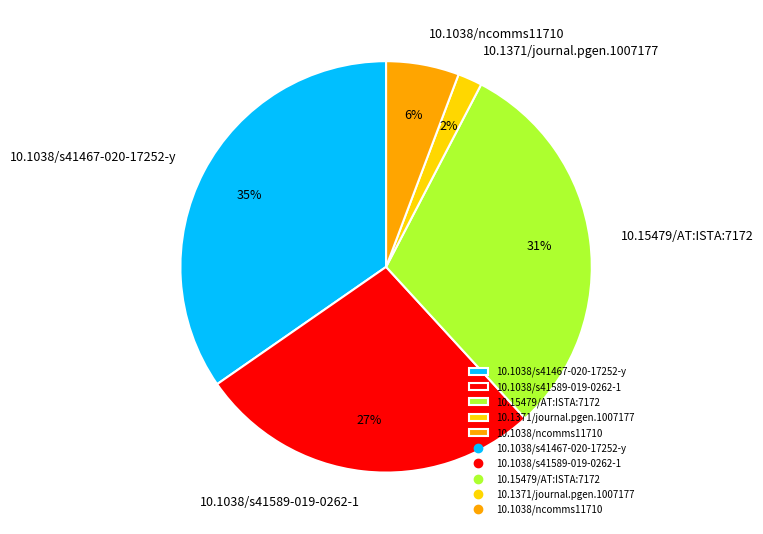

Does 10.1038/s41589-019-0262-1 represent more than half of the total?

No